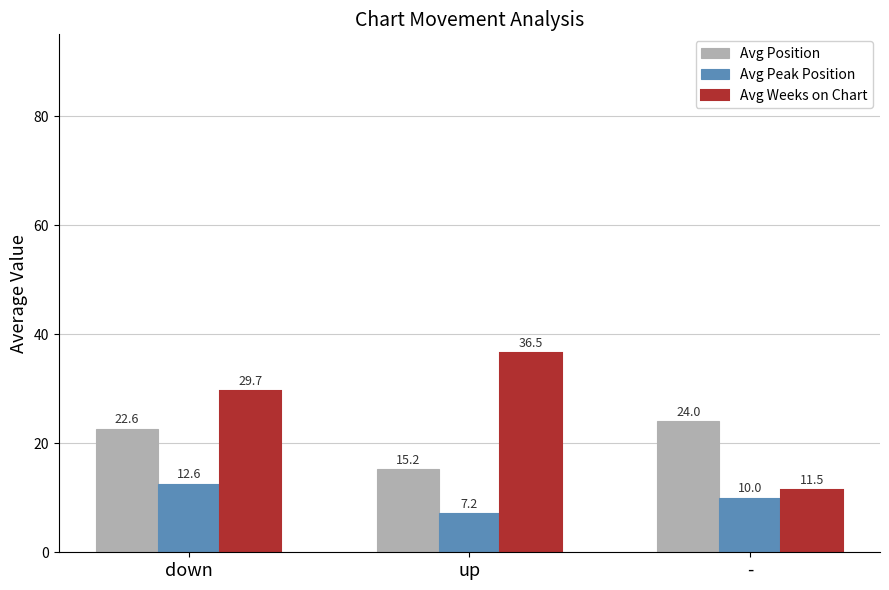

Is the value of Avg Peak Position at up greater than the value of Avg Weeks on Chart at -?

No